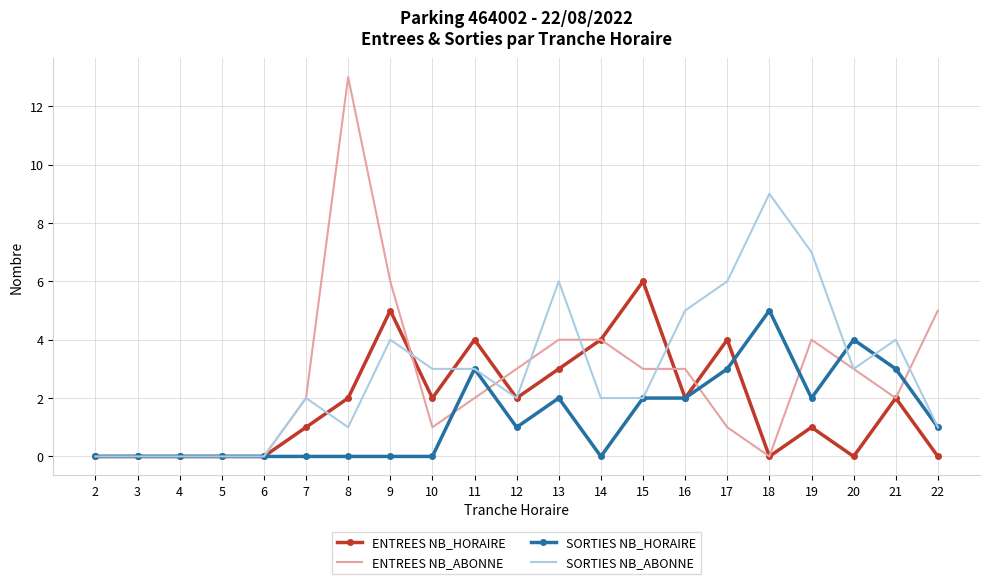

Reading left to right, transcribe all the data shown in this chart.

ENTREES NB_HORAIRE: 0	0	0	0	0	1	2	5	2	4	2	3	4	6	2	4	0	1	0	2	0
ENTREES NB_ABONNE: 0	0	0	0	0	2	13	6	1	2	3	4	4	3	3	1	0	4	3	2	5
SORTIES NB_HORAIRE: 0	0	0	0	0	0	0	0	0	3	1	2	0	2	2	3	5	2	4	3	1
SORTIES NB_ABONNE: 0	0	0	0	0	2	1	4	3	3	2	6	2	2	5	6	9	7	3	4	1